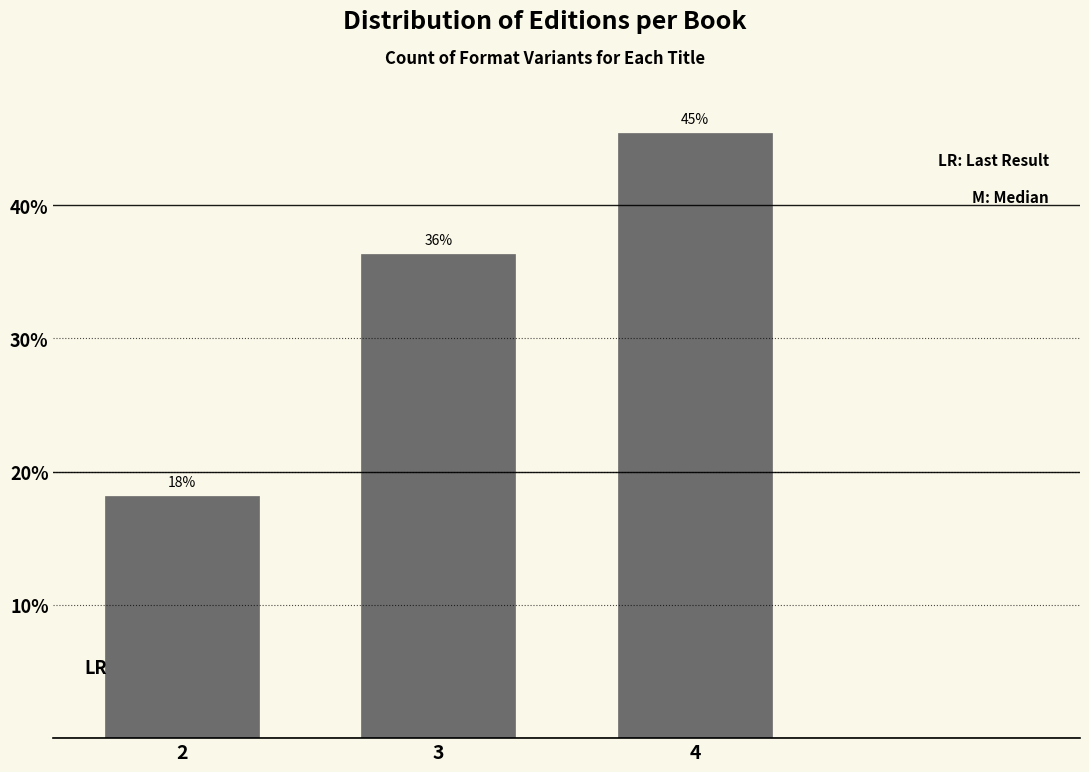

How many bars are there in total?

3